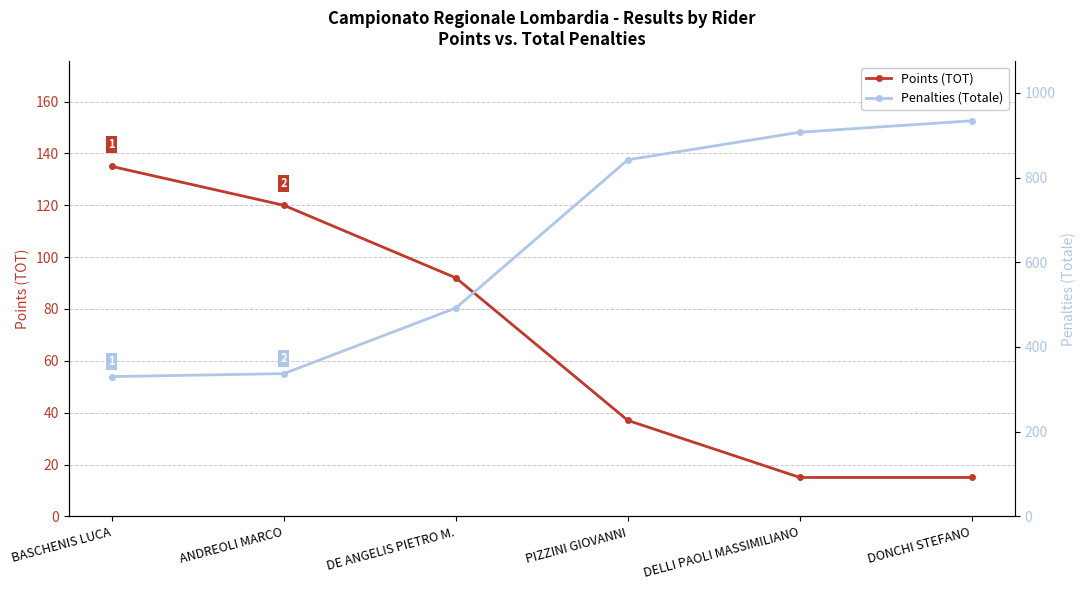

True or false: Points (TOT) and Penalties (Totale) cross at least once.

False